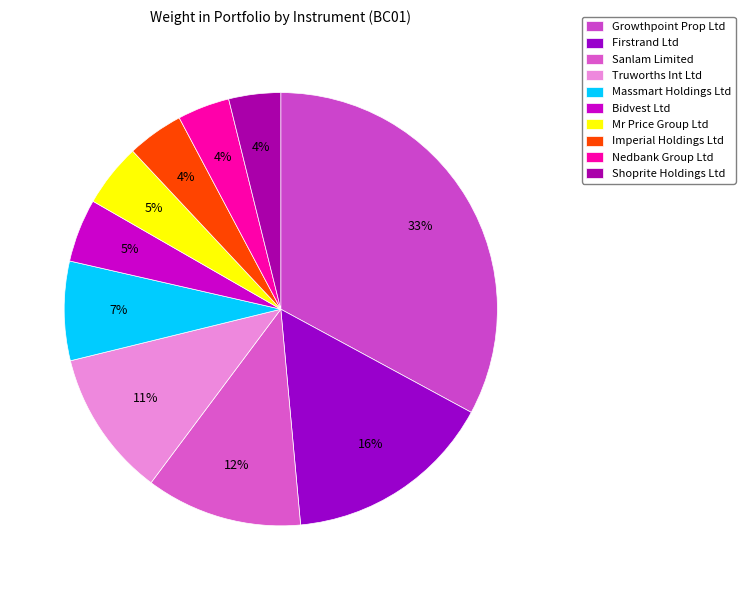

What portion of the pie excludes Imperial Holdings Ltd?

95.8%